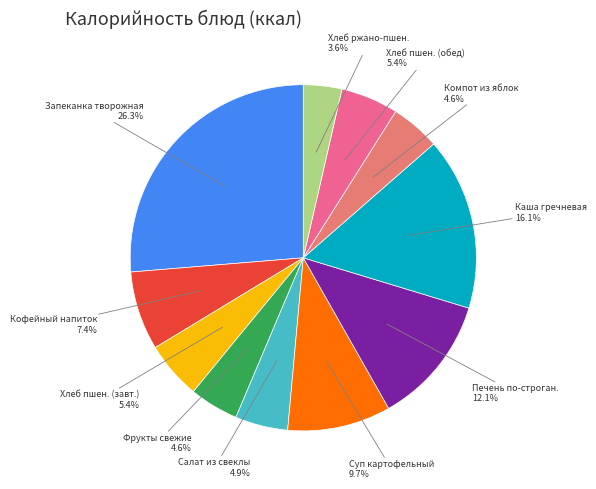

Does any single category account for the majority?

No